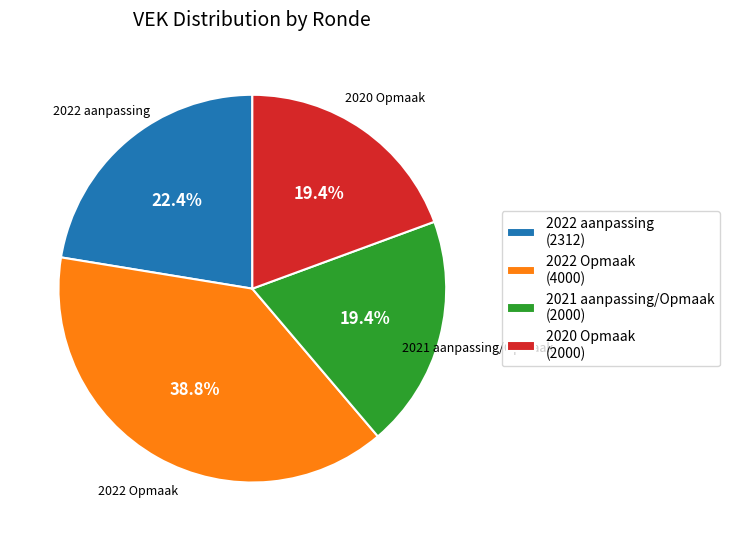

To the nearest percent, what portion does 2022 aanpassing represent?

22%